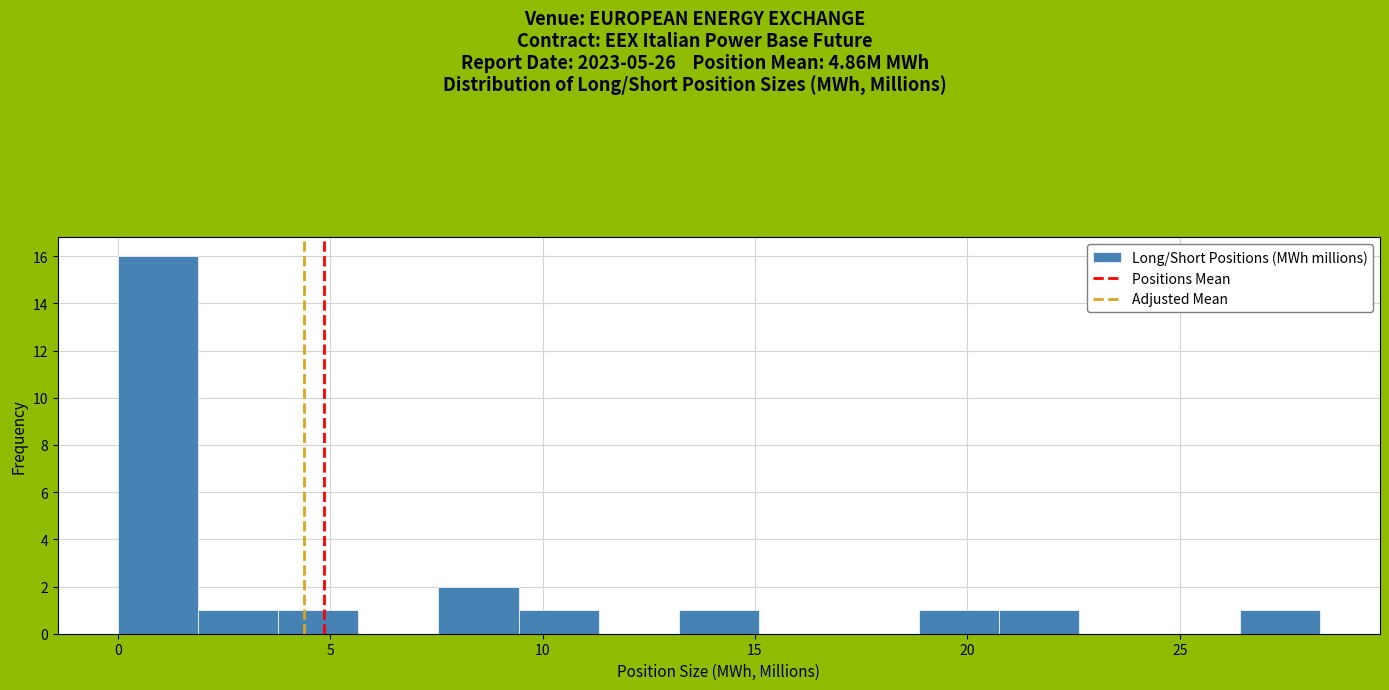

Around what value on the x-axis is the tallest bar? Give the approximate position of its centre, as read against the axis.

1.0